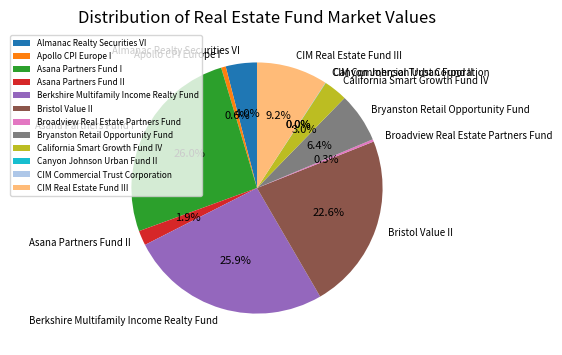

Is there a majority slice in this chart?

No